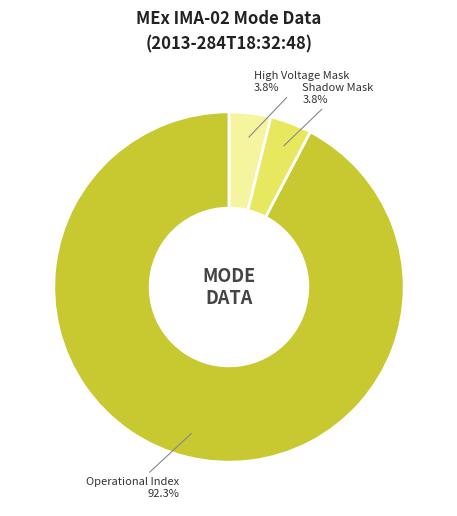

What percentage do High Voltage Mask and Operational Index together represent?

96.2%